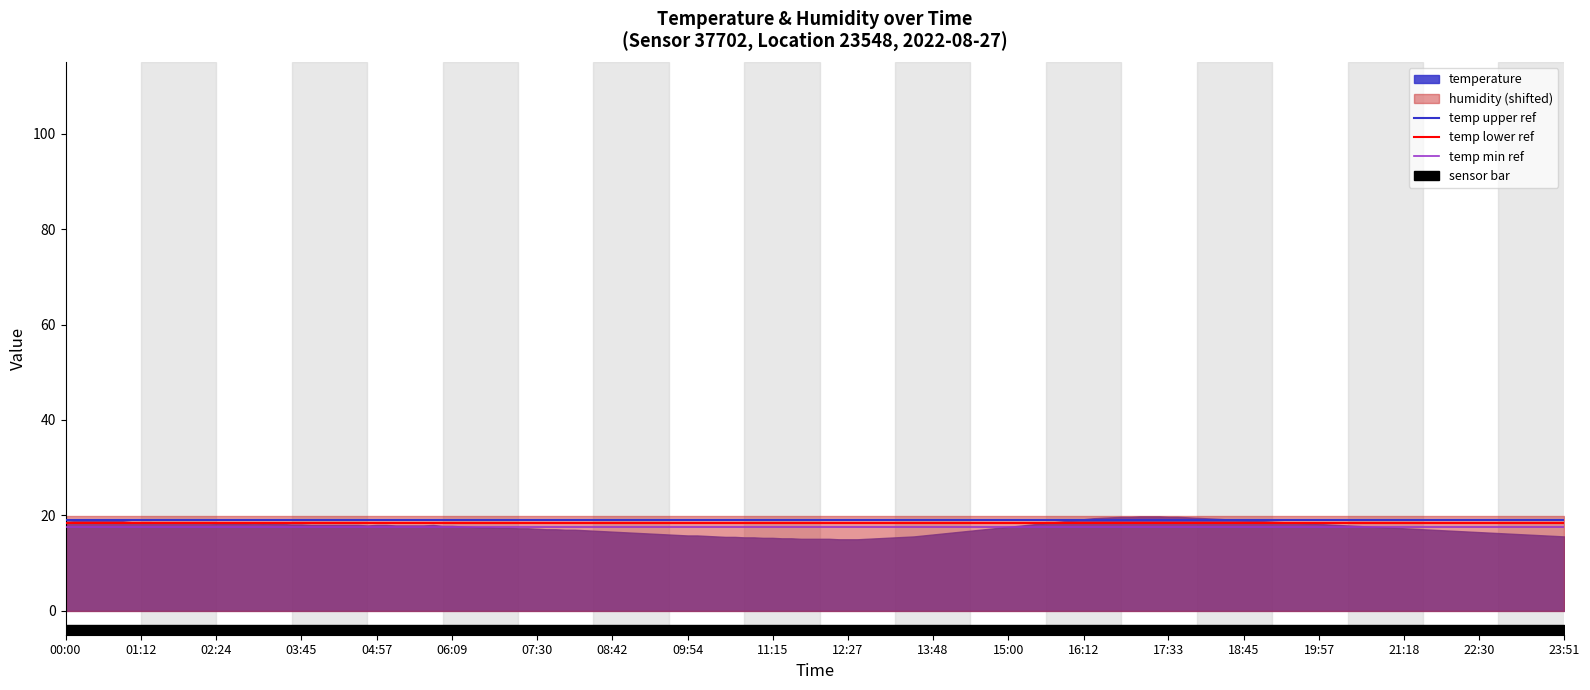

The value of temp min ref at 00:00 is 17.5. True or false?

True